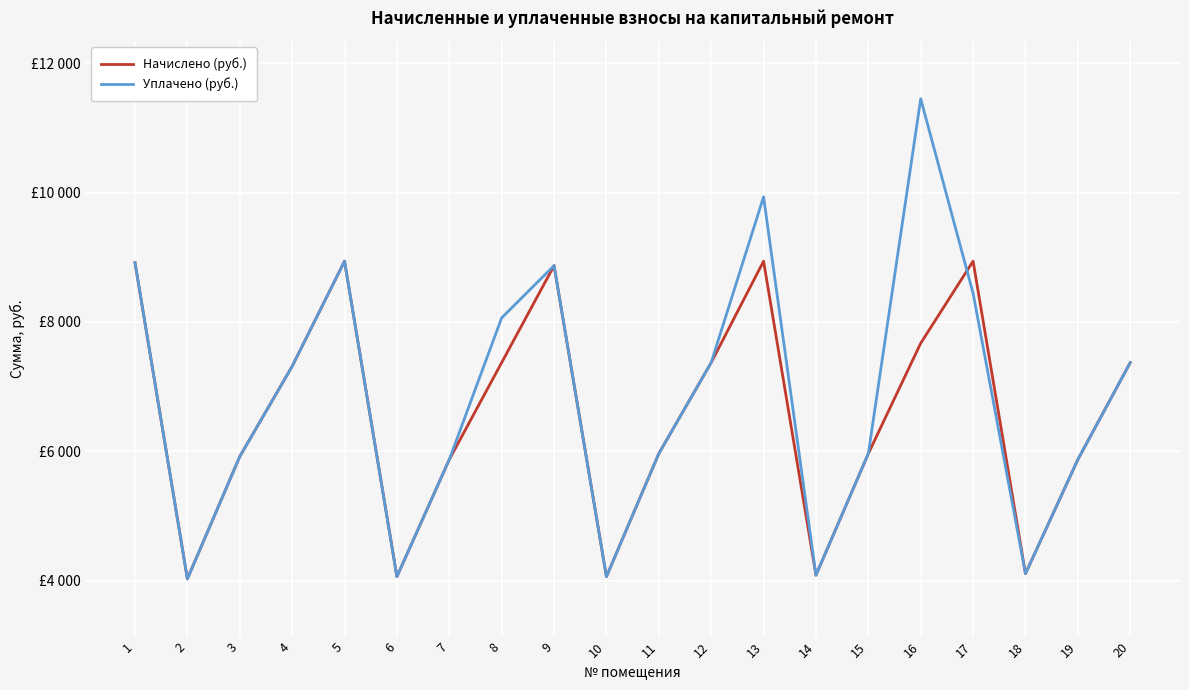

Does the chart display data point markers on the line(s)?

No